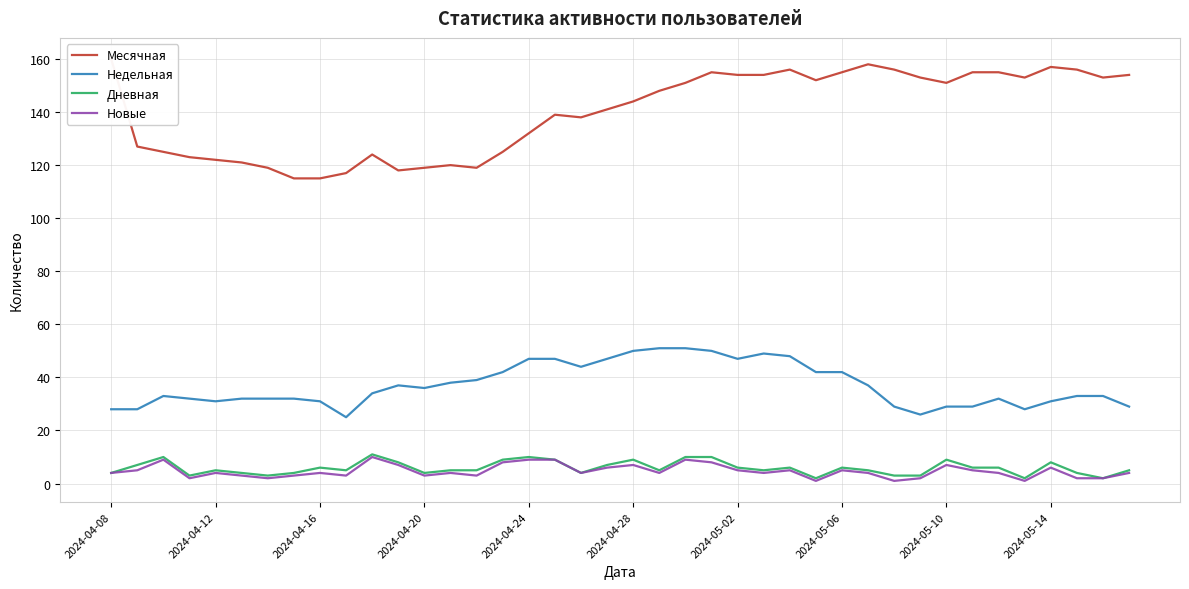

What is the highest value of the Новые series?

10